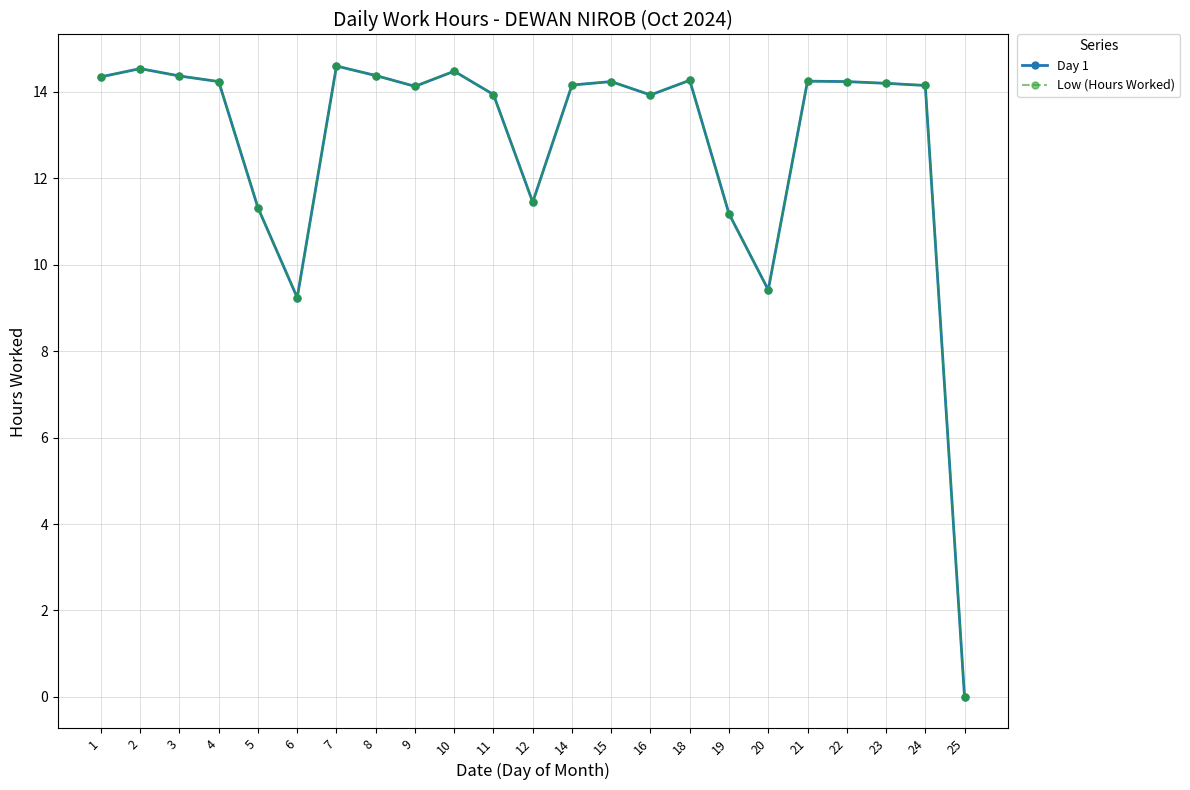

Does the chart have visible grid lines?

Yes